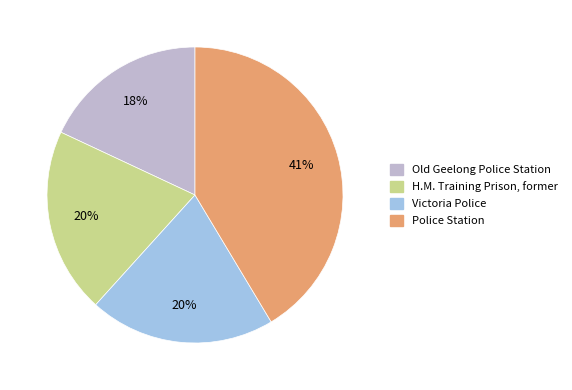

The Police Station slice represents 41% of the pie. True or false?

True